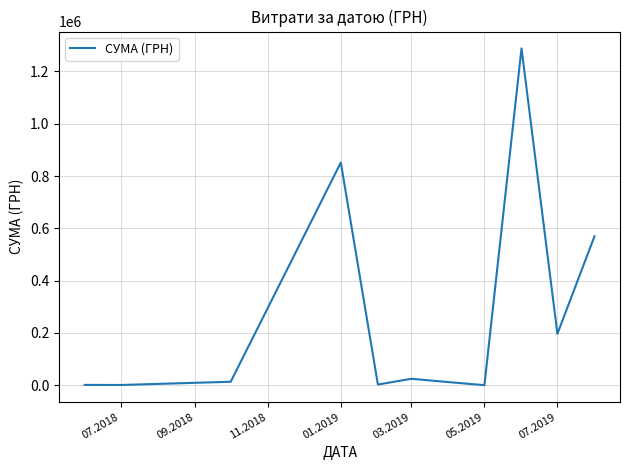

How many lines are shown in the chart?

1